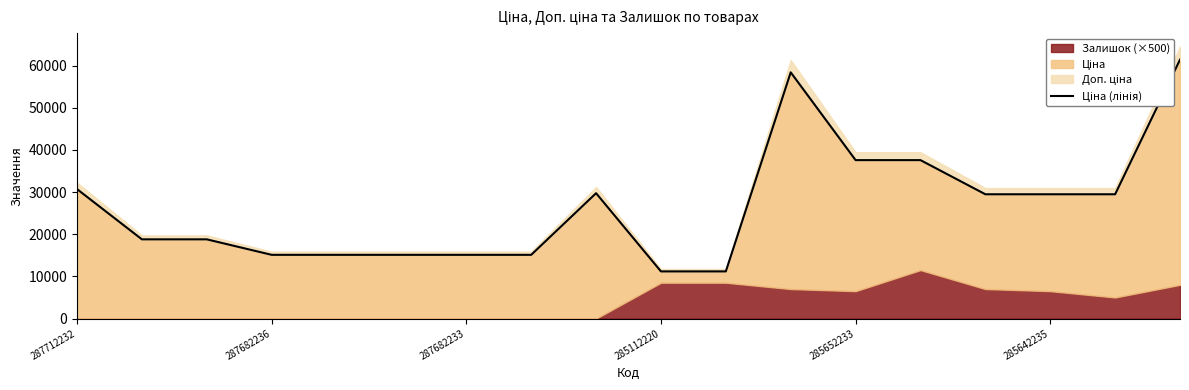

Is it true that the value at 287682233 is 9795.3?

False